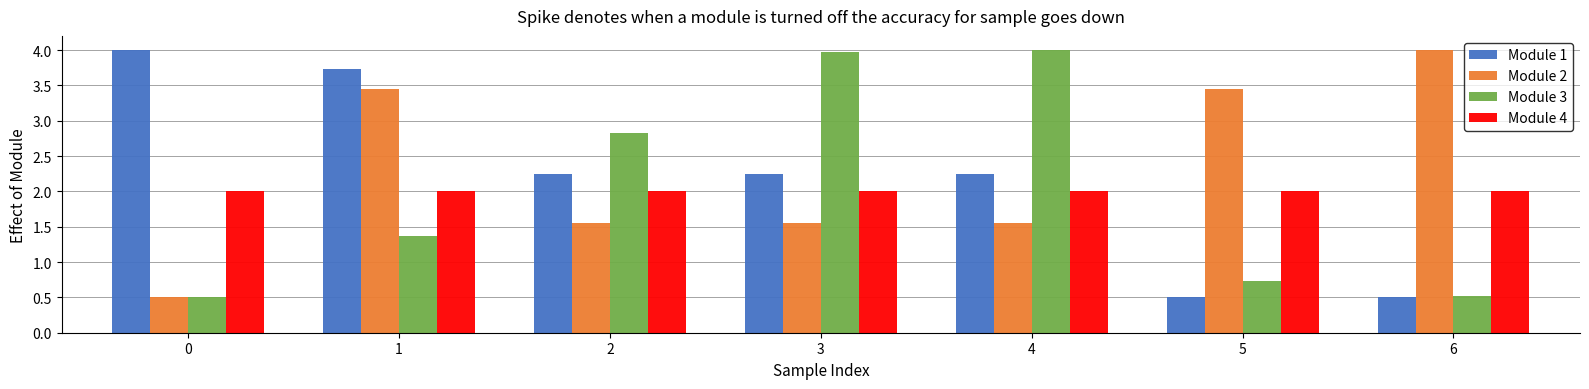

What is the value of the Module 3 bar at the 4th from the left?

4.0